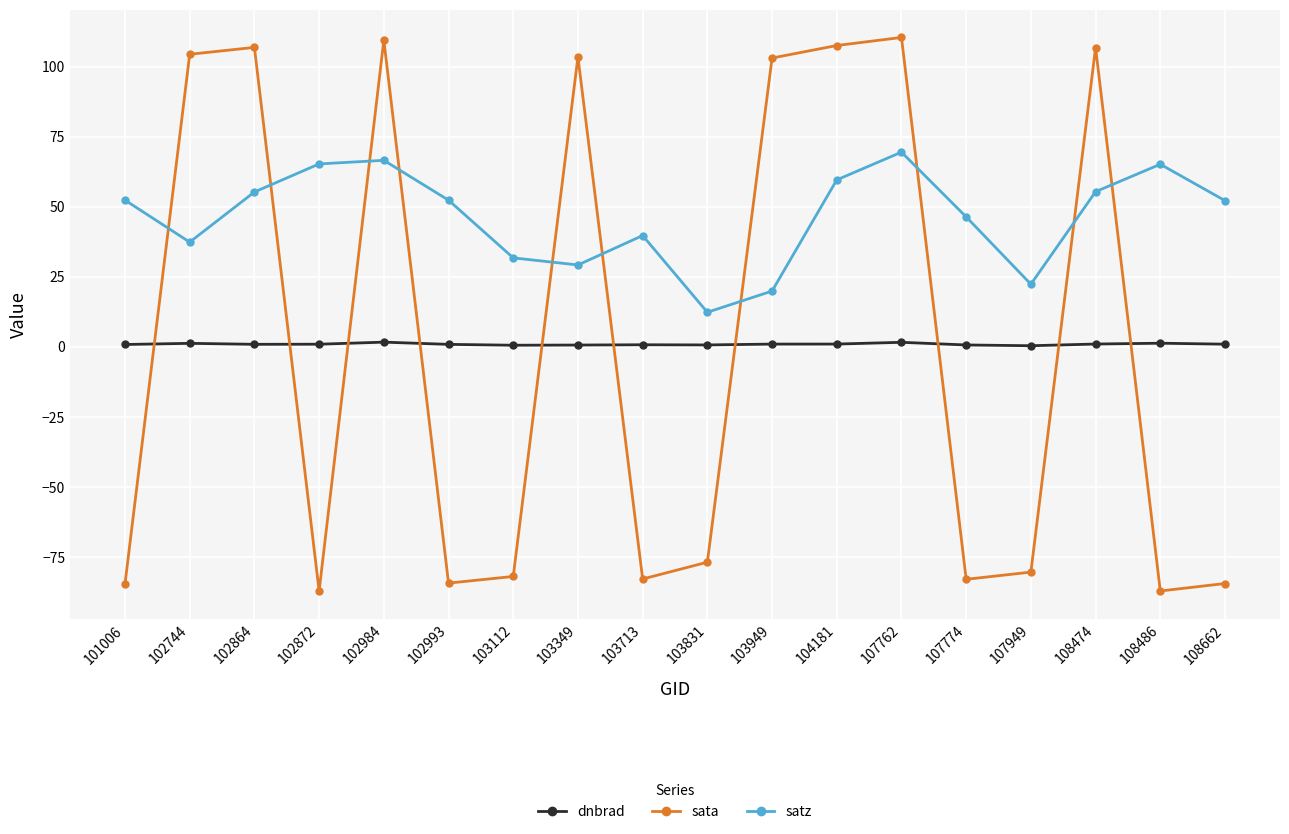

Which series has the widest spread of values?

sata